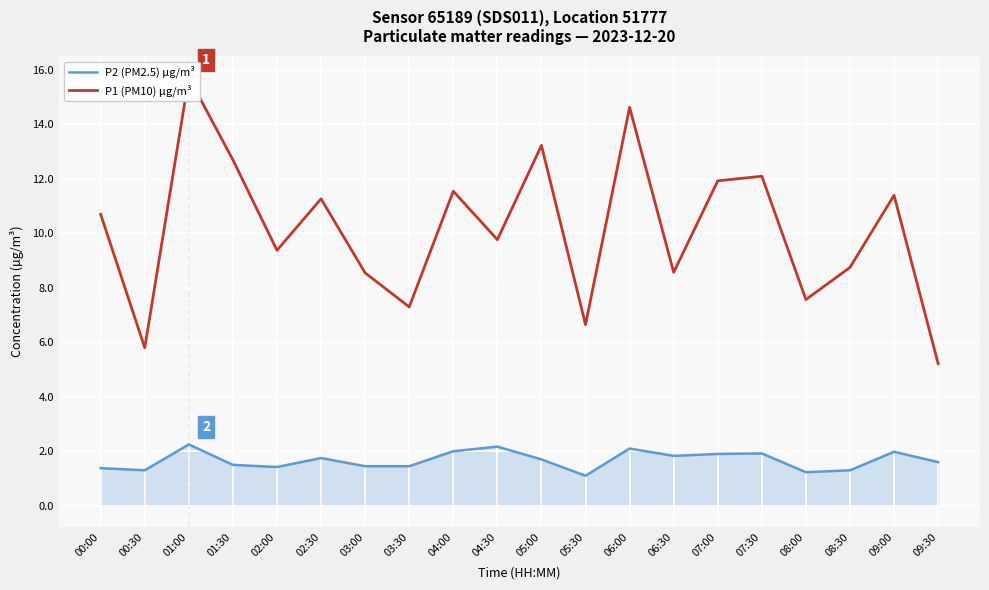

What is the total value across all series at 03:00?

10.0